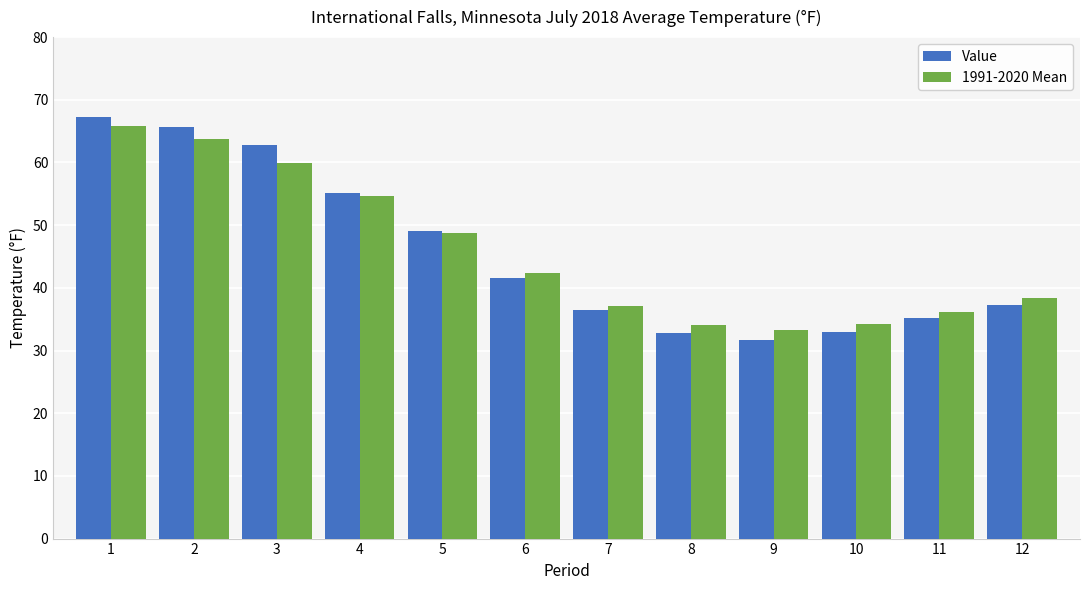

How many values in the 1991-2020 Mean series are below 42?

6